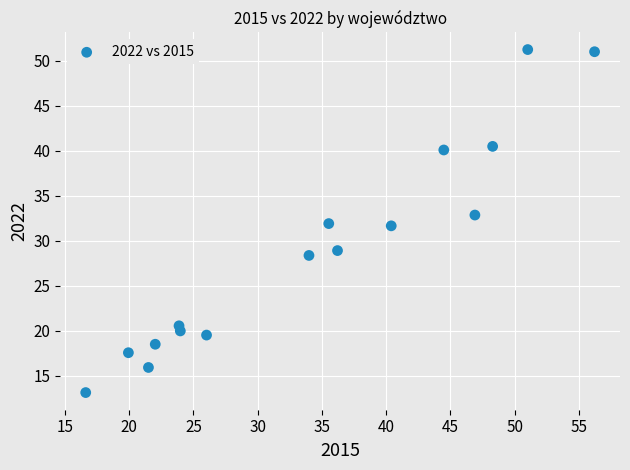

What is the range of Y values (max minus min)?

38.1